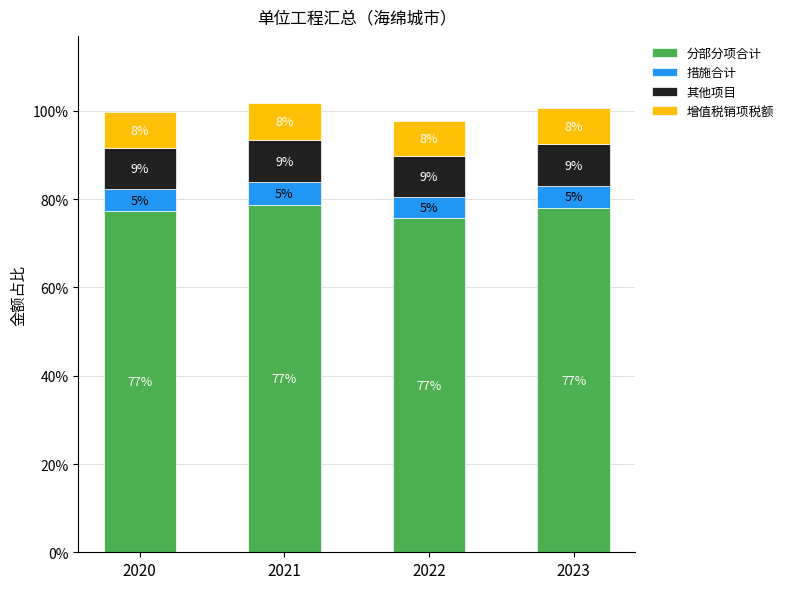

Which category has the lowest value in the 分部分项合计 series?

2022